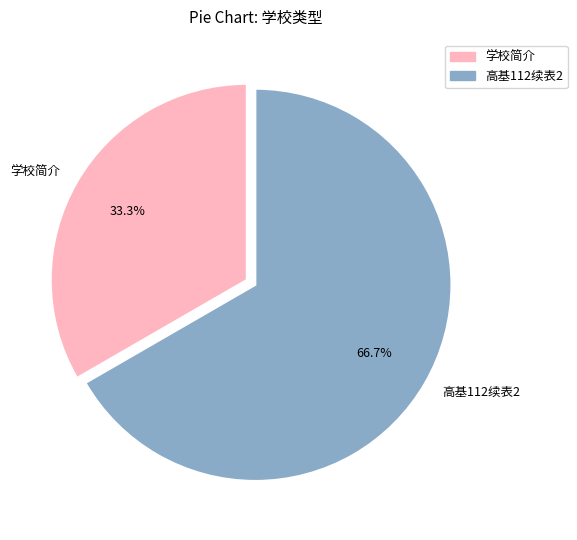

True or false: 高基112续表2 accounts for 72% of the total.

False